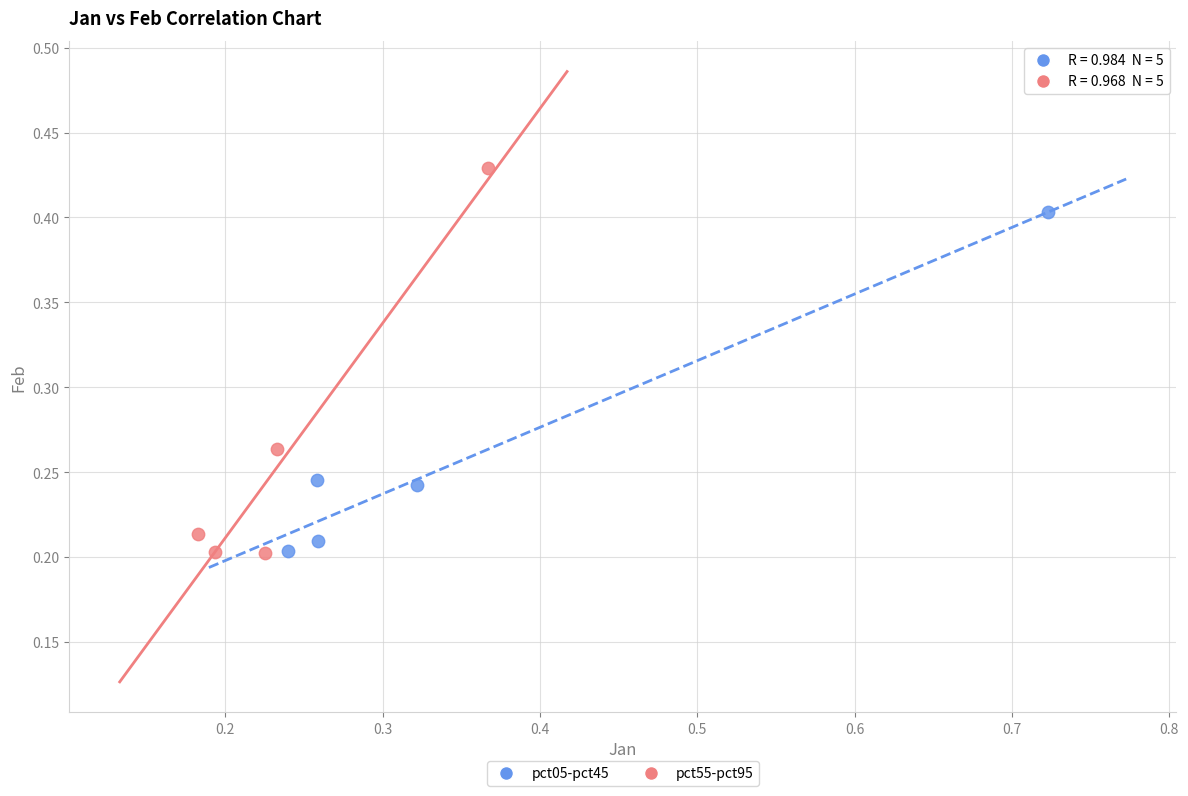

Which series reaches the maximum Y coordinate?

pct55-pct95